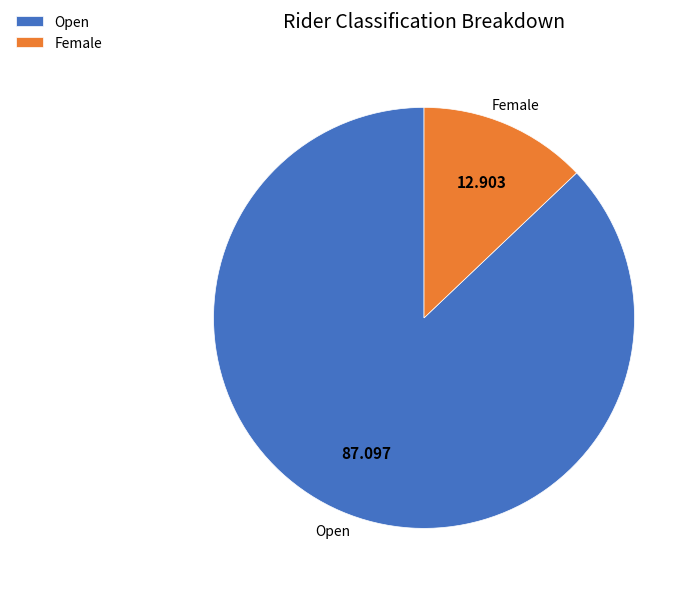

How many segments does this pie chart have?

2